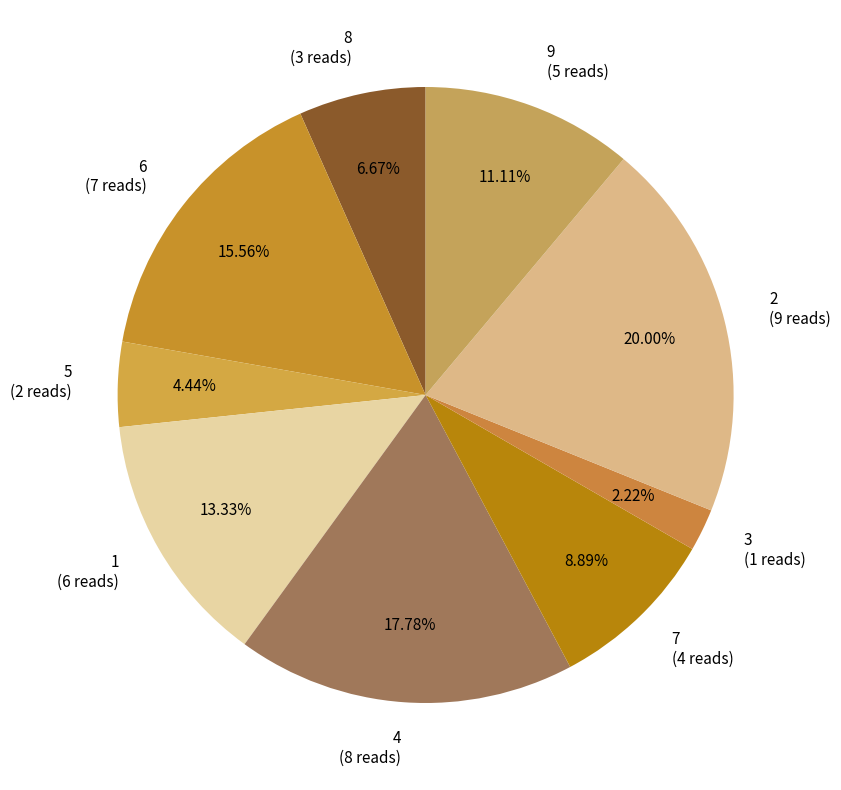

Rank the categories by value from highest to lowest.

2, 4, 6, 1, 9, 7, 8, 5, 3